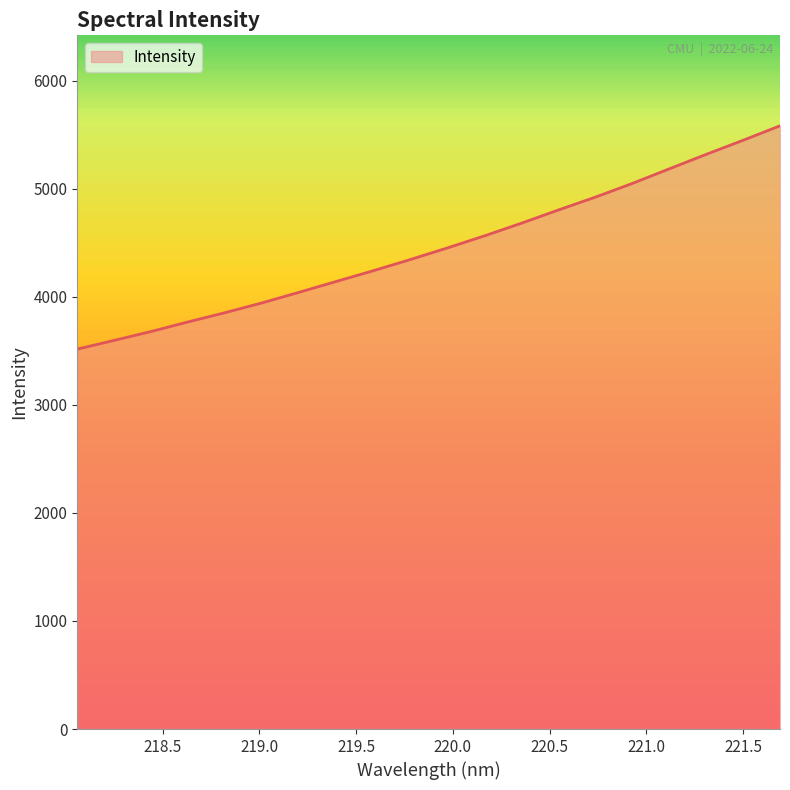

Does the chart display data point markers on the line(s)?

No